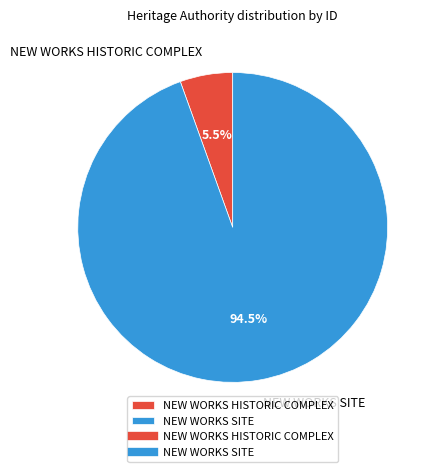

Does NEW WORKS SITE represent more than half of the total?

Yes